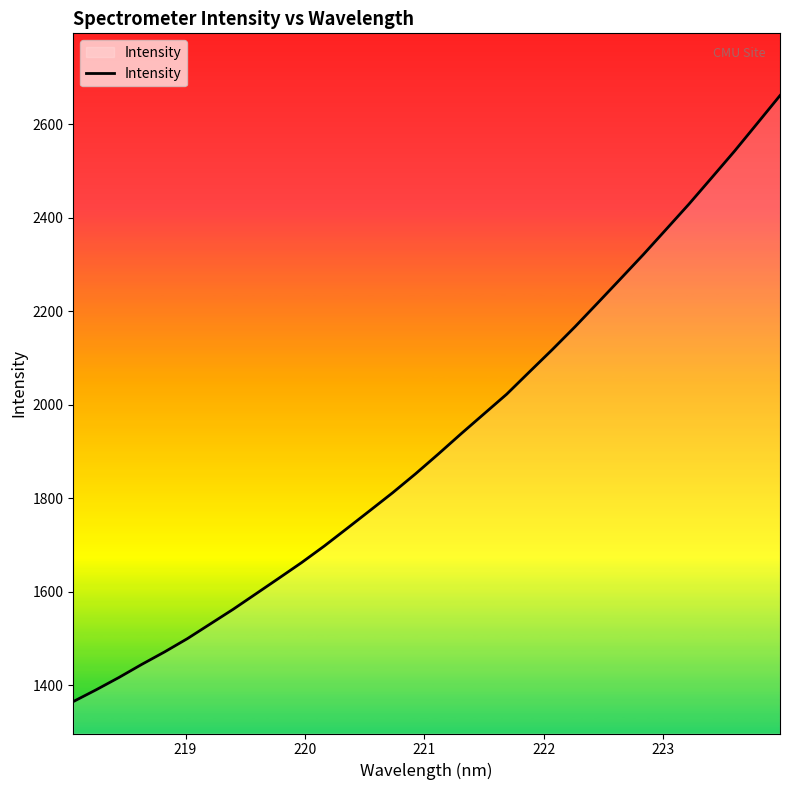

What is the difference between the maximum and minimum values?

1296.0